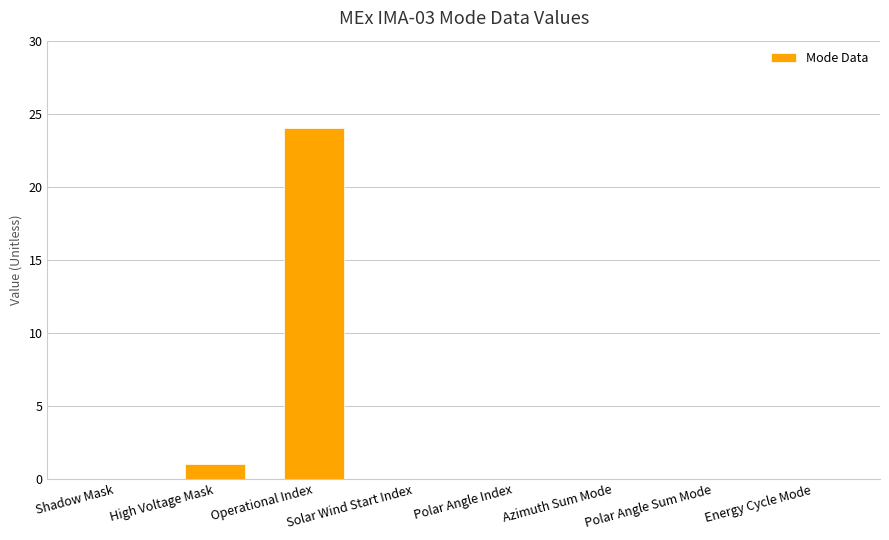

What is the average value?

3